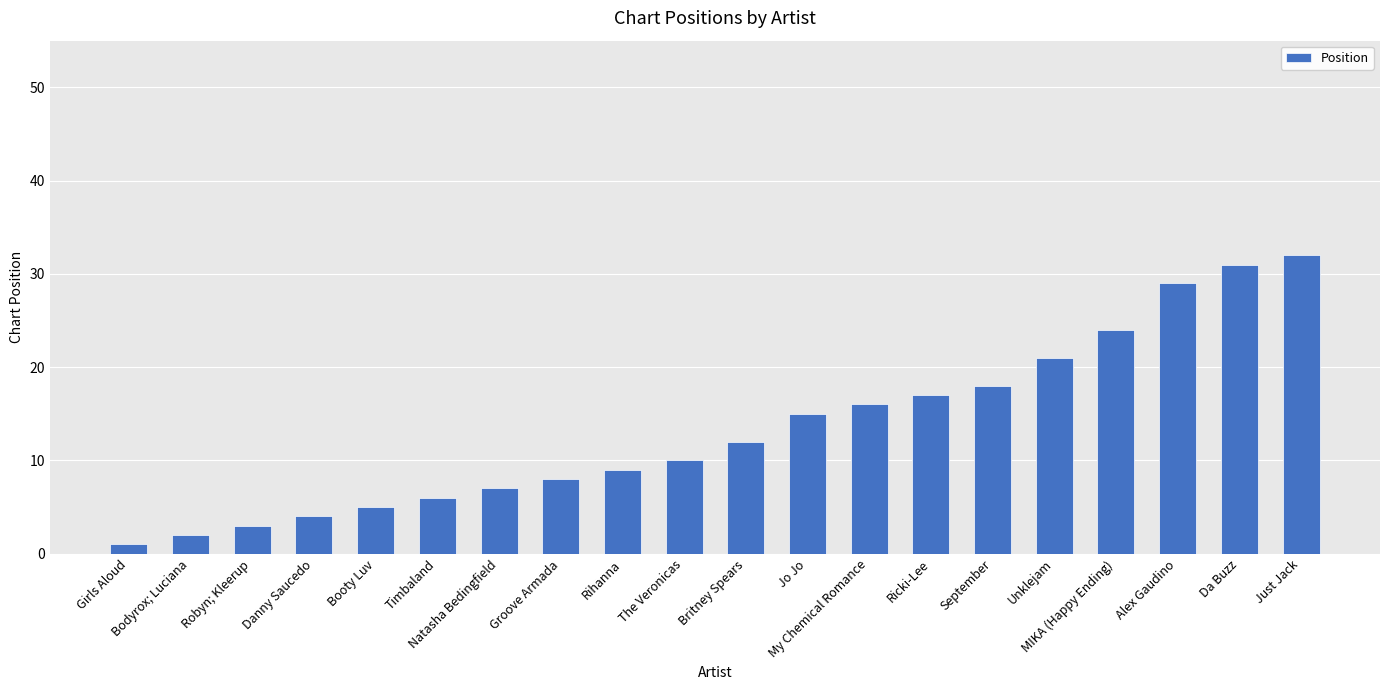

What position from the left is MIKA (Happy Ending)?

17